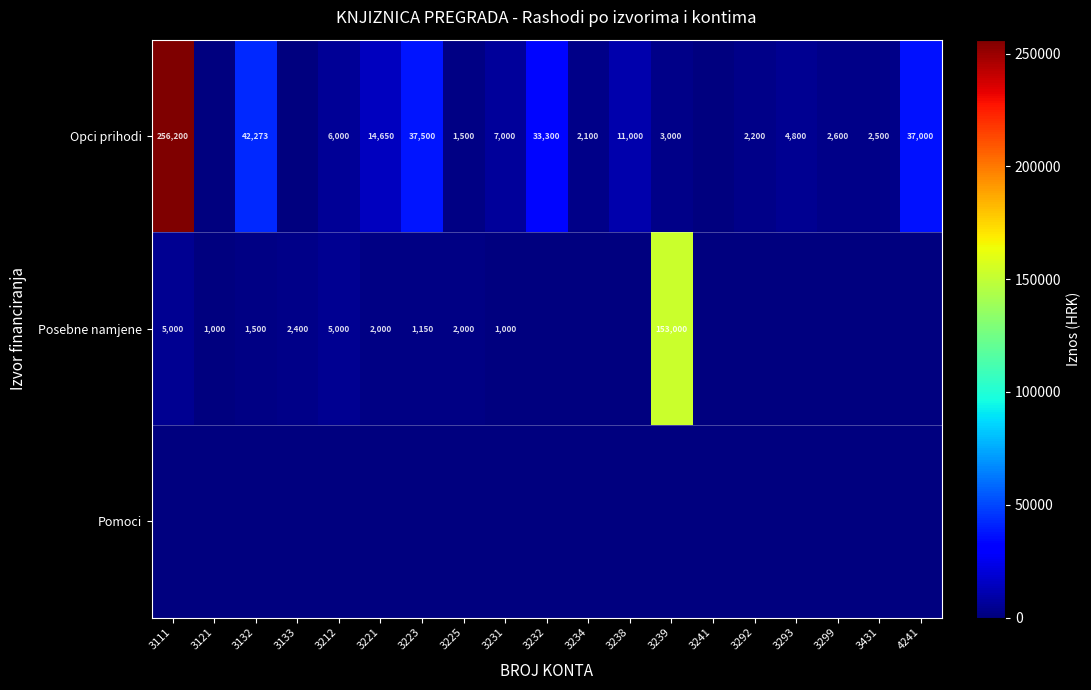

What is the sum of the Opci prihodi values at 3232 and 3293?

38100